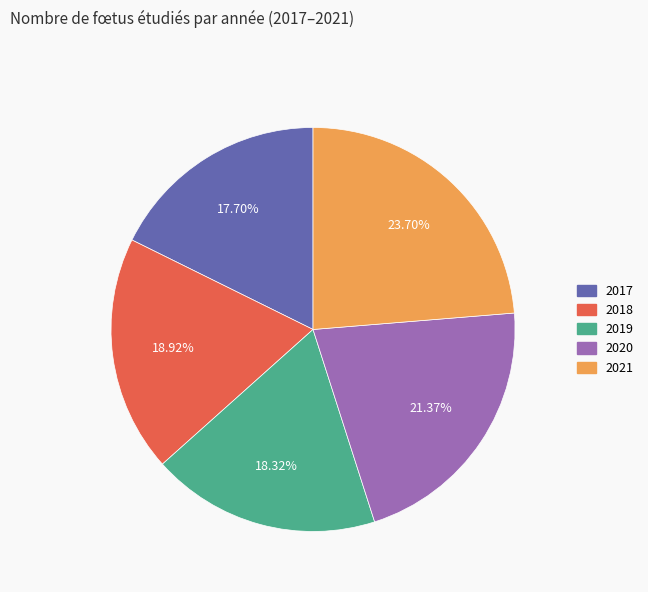

Which category has the biggest portion of the pie?

2021